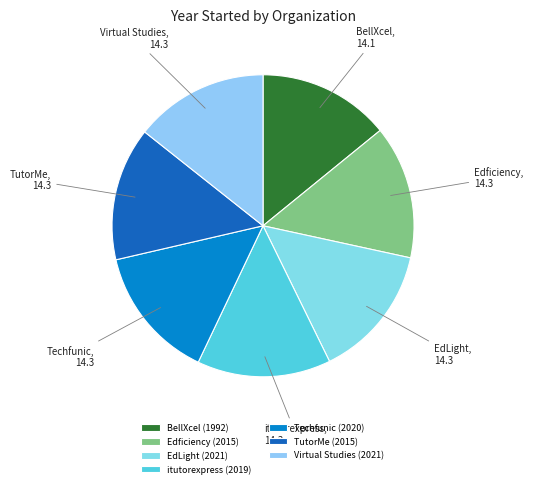

Count the number of slices in the pie.

7